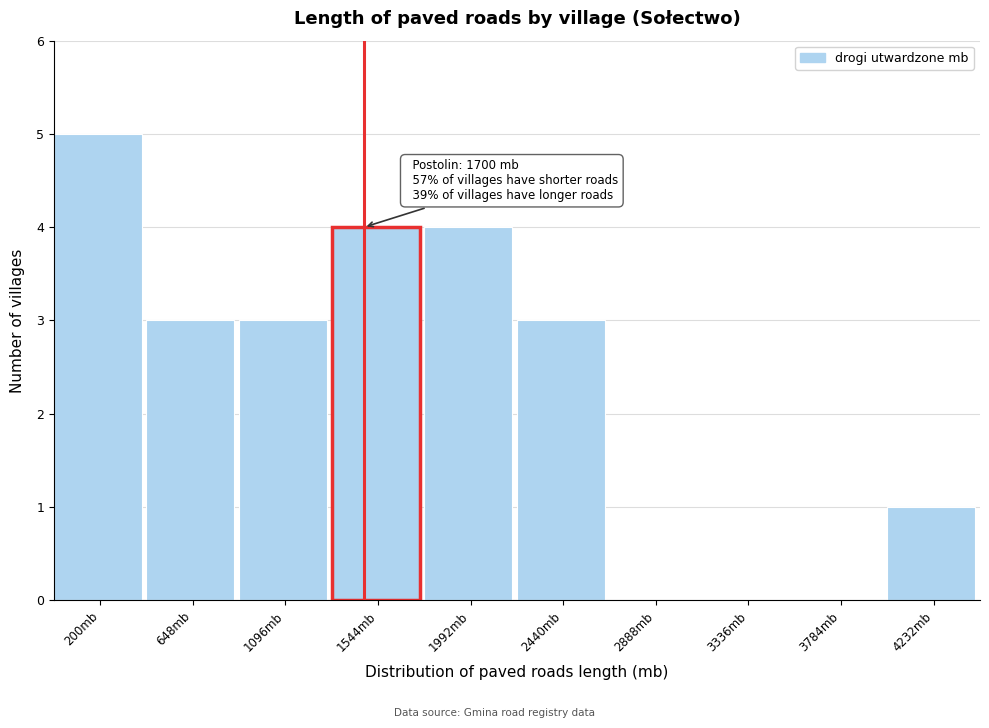

Reading left to right, what are all the values shown in this chart?

200mb=5	648mb=3	1096mb=3	1544mb=4	1992mb=4	2440mb=3	2888mb=0	3336mb=0	3784mb=0	4232mb=1